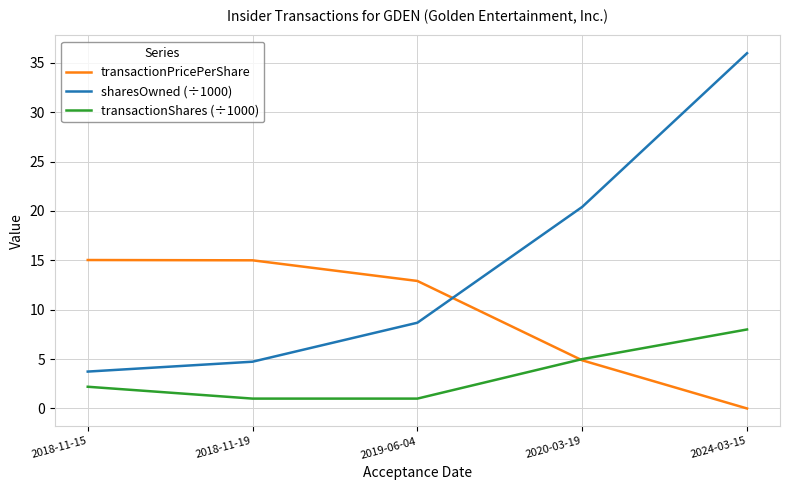

What is the sum of the transactionShares (÷1000) values at 2018-11-15 and 2024-03-15?

10.2